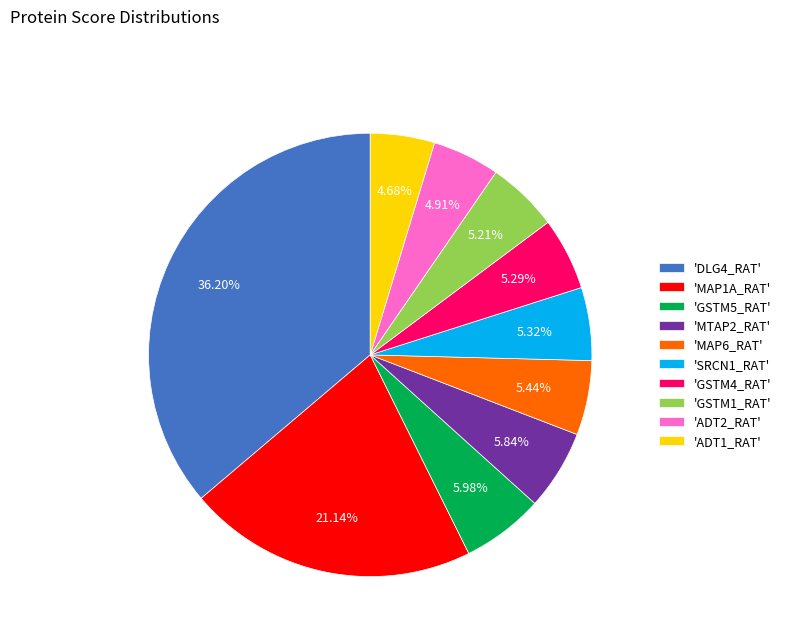

Which slice is the largest?

'DLG4_RAT'